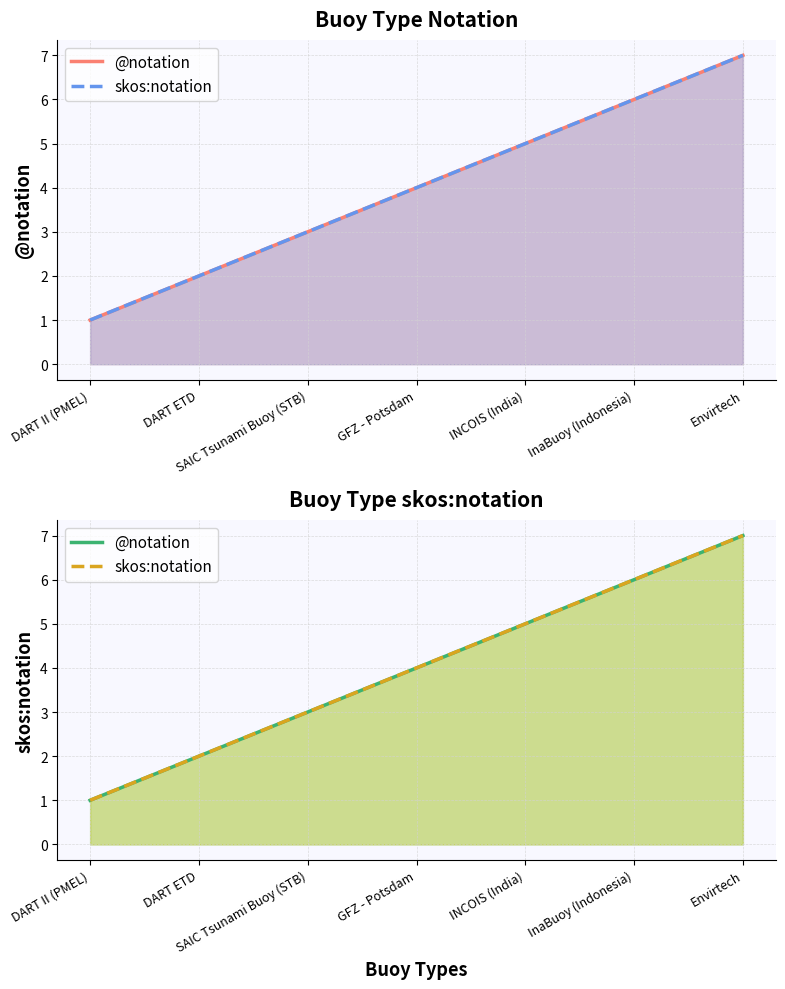

Reading left to right, list all the values displayed in this chart.

@notation: DART II (PMEL)=1	DART ETD=2	SAIC Tsunami Buoy (STB)=3	GFZ - Potsdam=4	INCOIS (India)=5	InaBuoy (Indonesia)=6	Envirtech=7
skos:notation: DART II (PMEL)=1	DART ETD=2	SAIC Tsunami Buoy (STB)=3	GFZ - Potsdam=4	INCOIS (India)=5	InaBuoy (Indonesia)=6	Envirtech=7